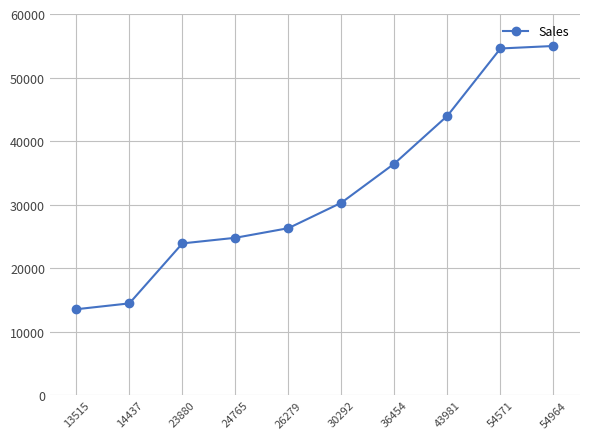

Which has a higher value, 30292 or 14437?

30292